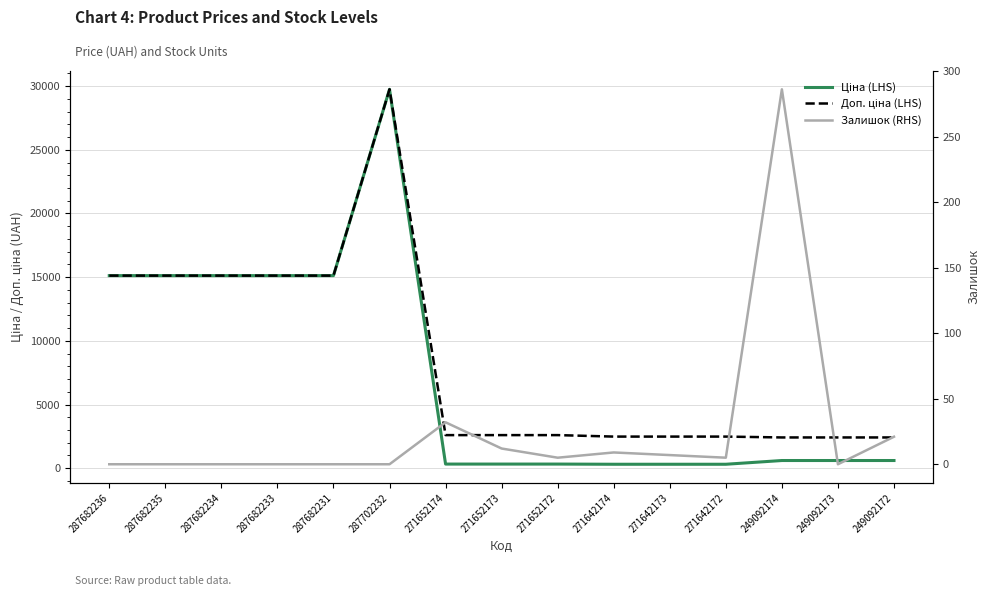

What is the label of the 13th point from the left?

249092174